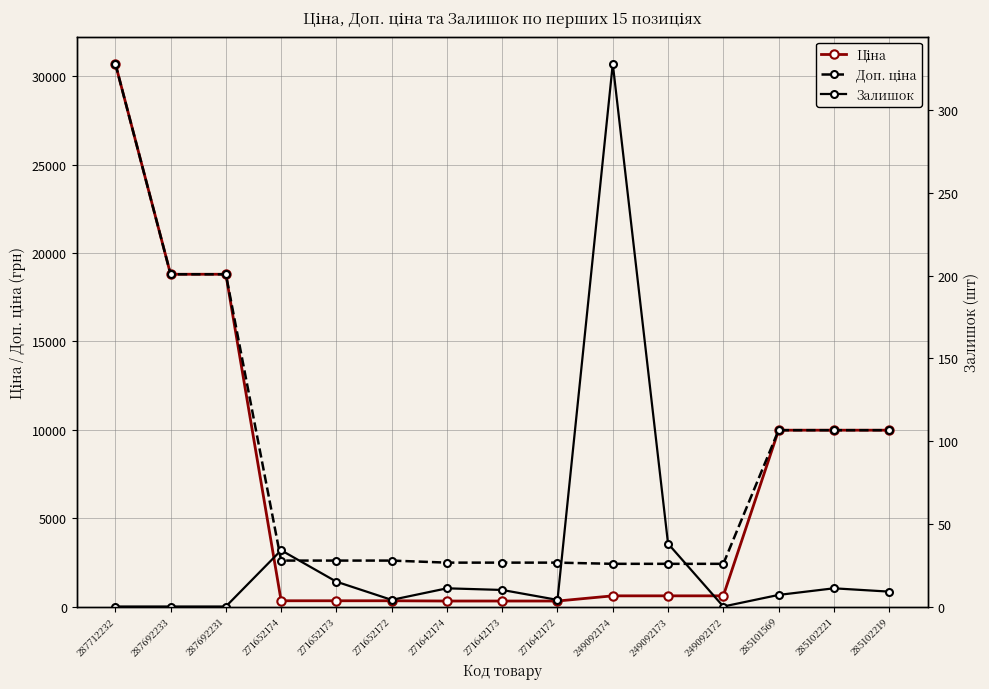

True or false: Залишок and Ціна intersect in this chart.

False